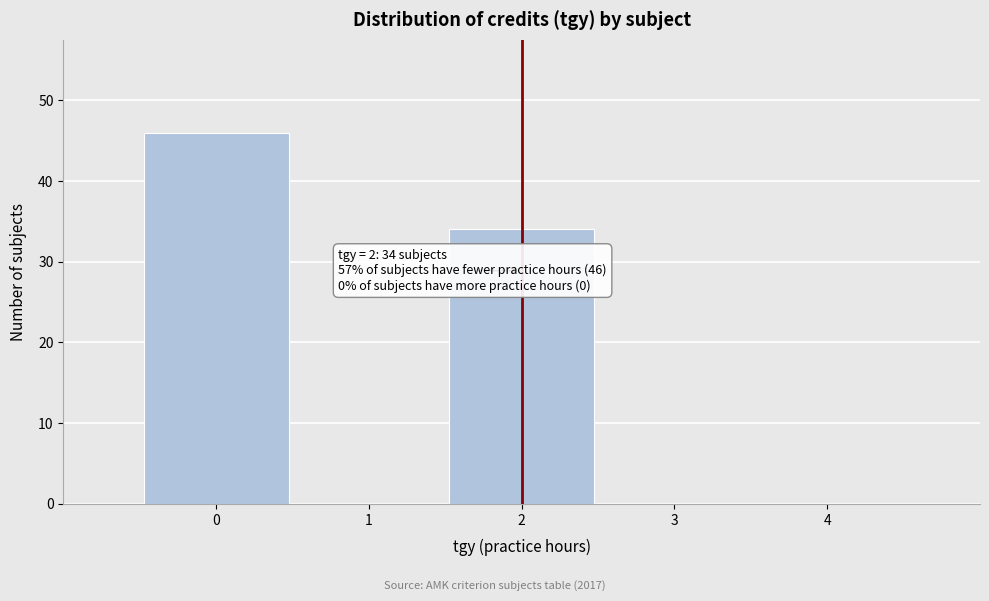

Which range on the x-axis has the tallest bar?

-0.5 to 0.5